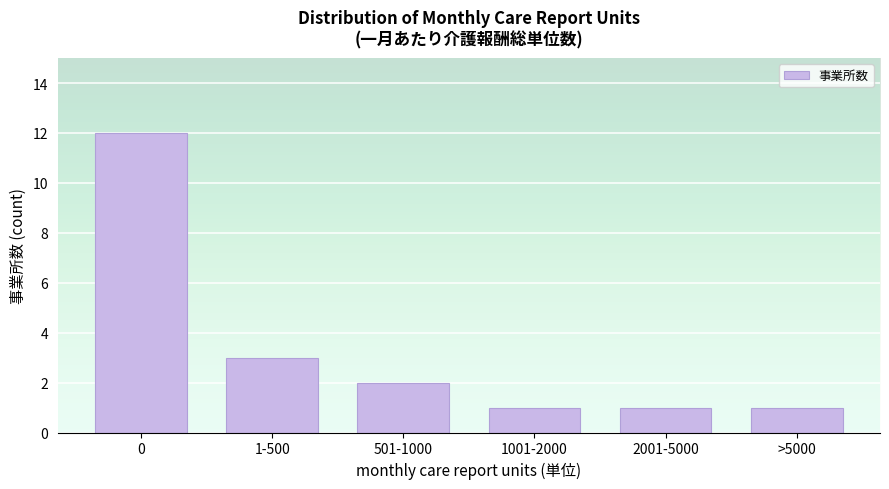

Reading left to right, transcribe all the data shown in this chart.

0=12	1-500=3	501-1000=2	1001-2000=1	2001-5000=1	>5000=1